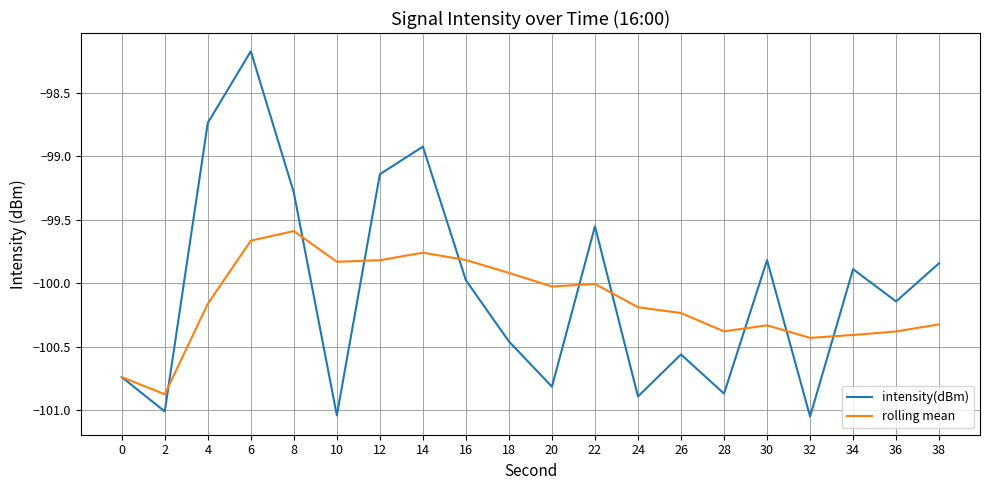

Does the chart have visible grid lines?

Yes